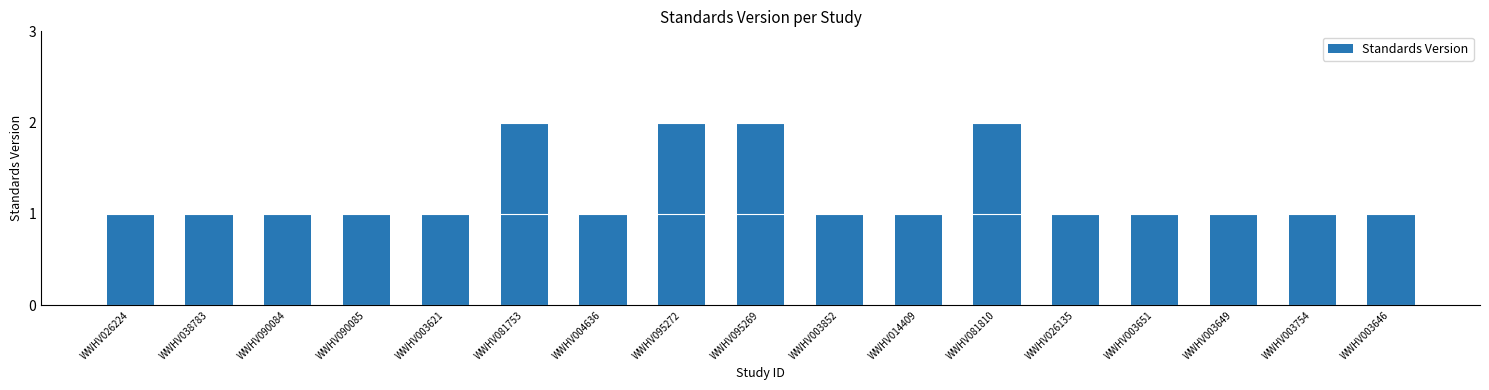

Reading left to right, extract all data points from this chart.

WWHV026224=1	WWHV038783=1	WWHV090084=1	WWHV090085=1	WWHV003621=1	WWHV081753=2	WWHV004636=1	WWHV095272=2	WWHV095269=2	WWHV003852=1	WWHV014409=1	WWHV081810=2	WWHV026135=1	WWHV003651=1	WWHV003649=1	WWHV003754=1	WWHV003646=1